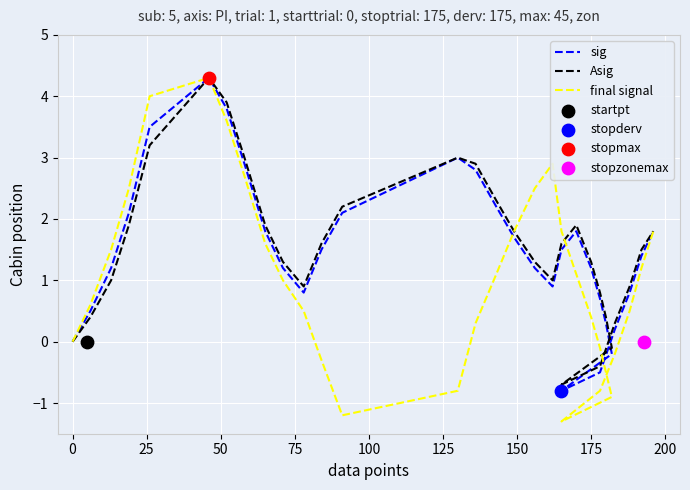

Which series reaches the maximum Y coordinate?

sig